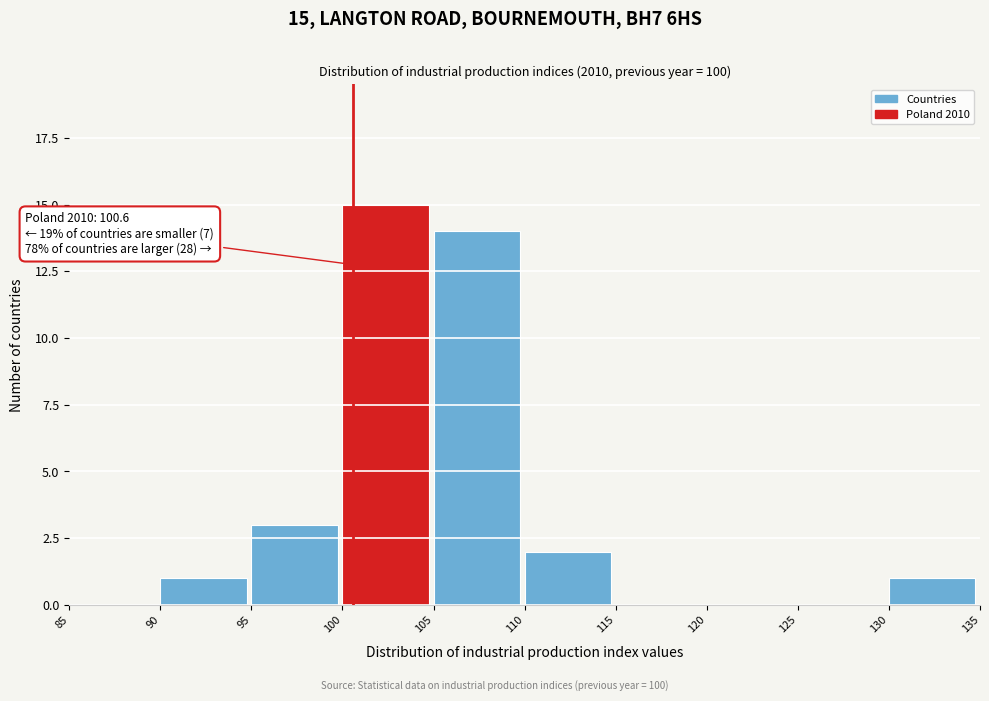

Over which range of the x-axis is the bar tallest?

100 to 105